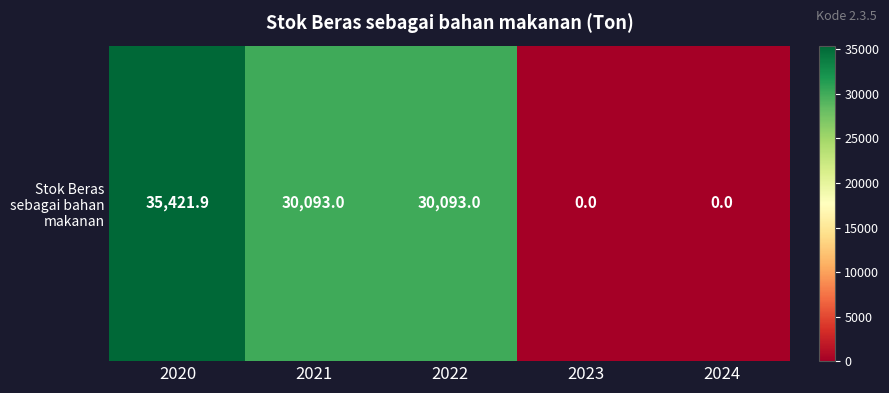

Is it true that the value at 2022 is 18228.0?

False